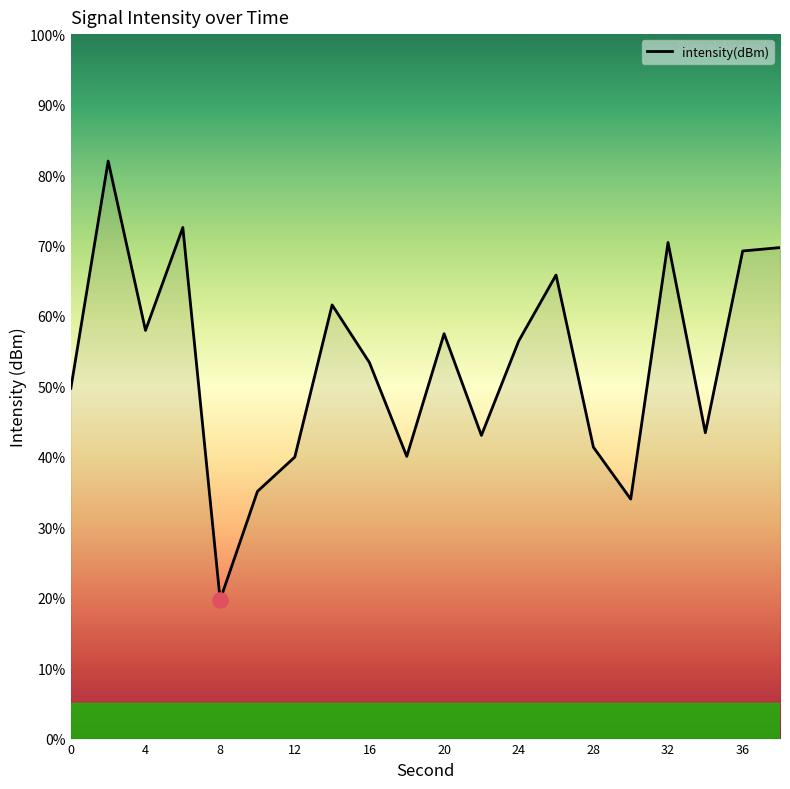

What is the smallest value displayed?

19.7